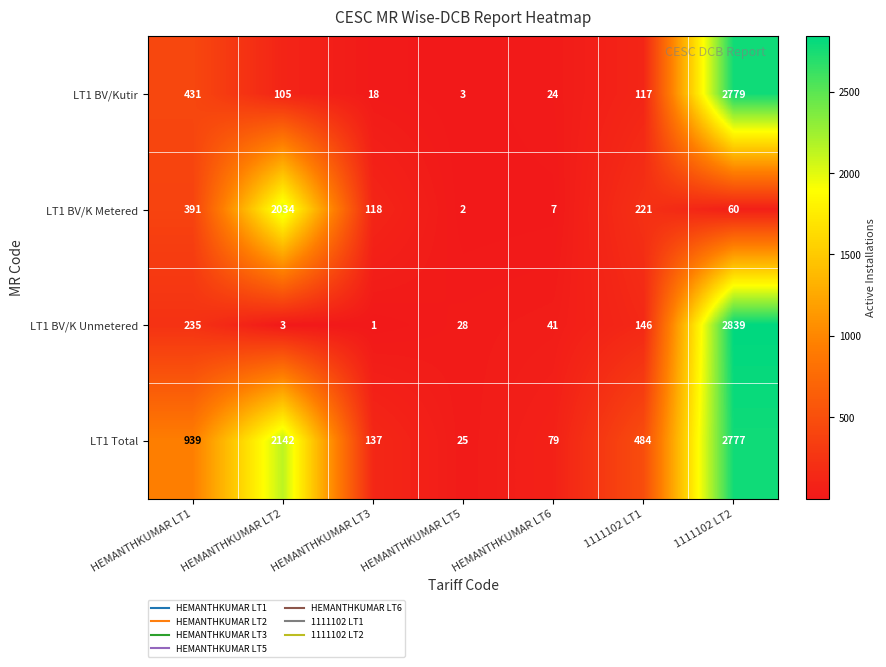

What is the maximum value shown in the chart?

2839